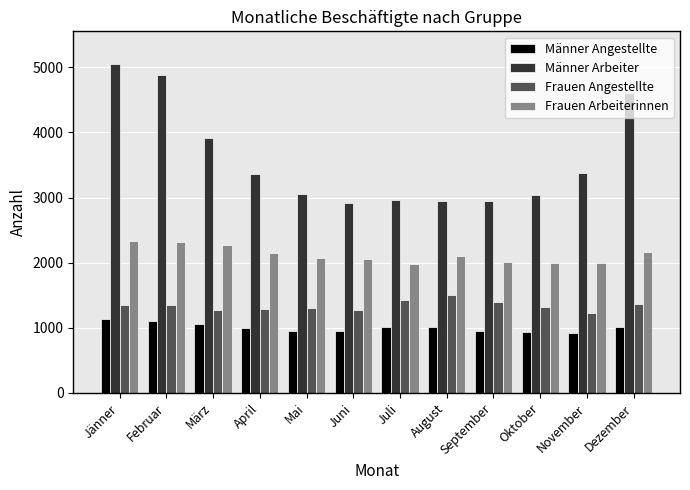

List the series in order of their peak value, highest first.

Männer Arbeiter, Frauen Arbeiterinnen, Frauen Angestellte, Männer Angestellte